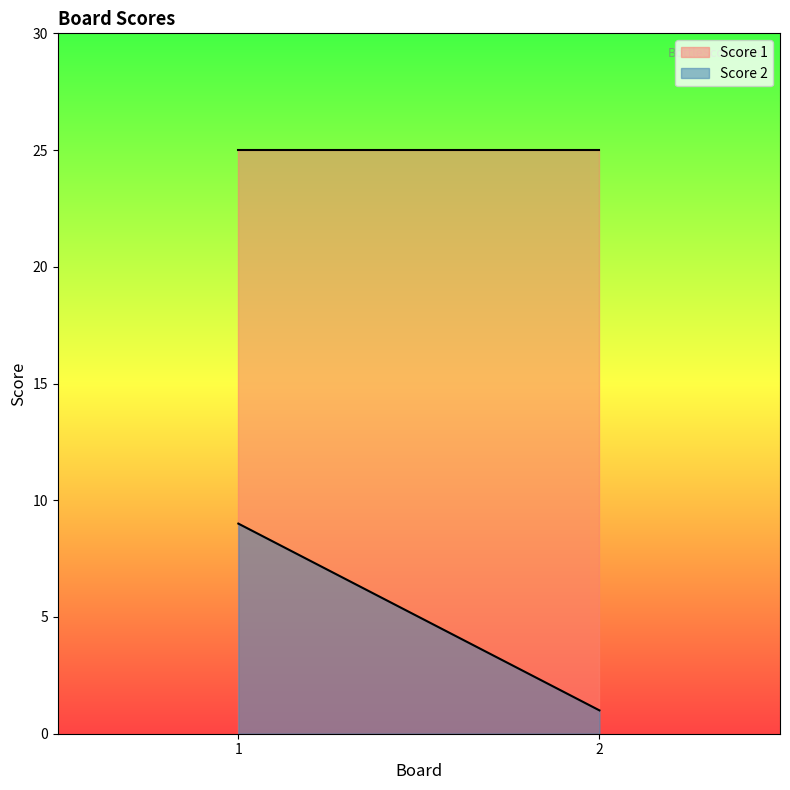

How many lines are shown in the chart?

2